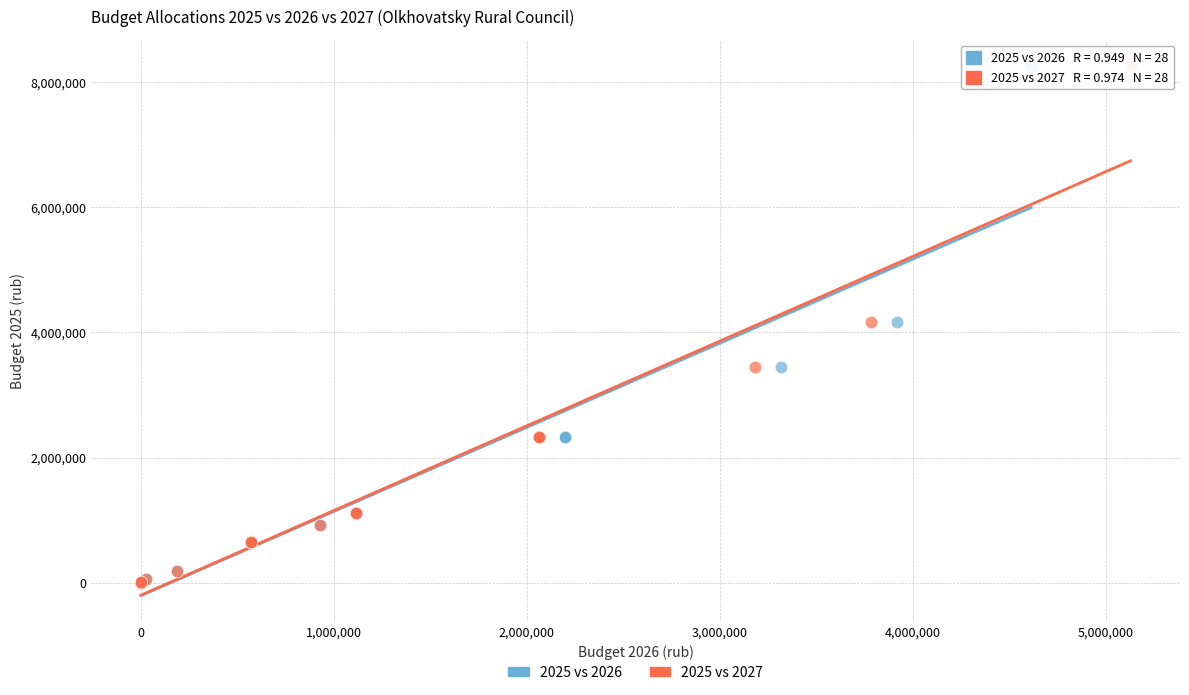

What are all the series names shown in the legend?

2025 vs 2026, 2025 vs 2027